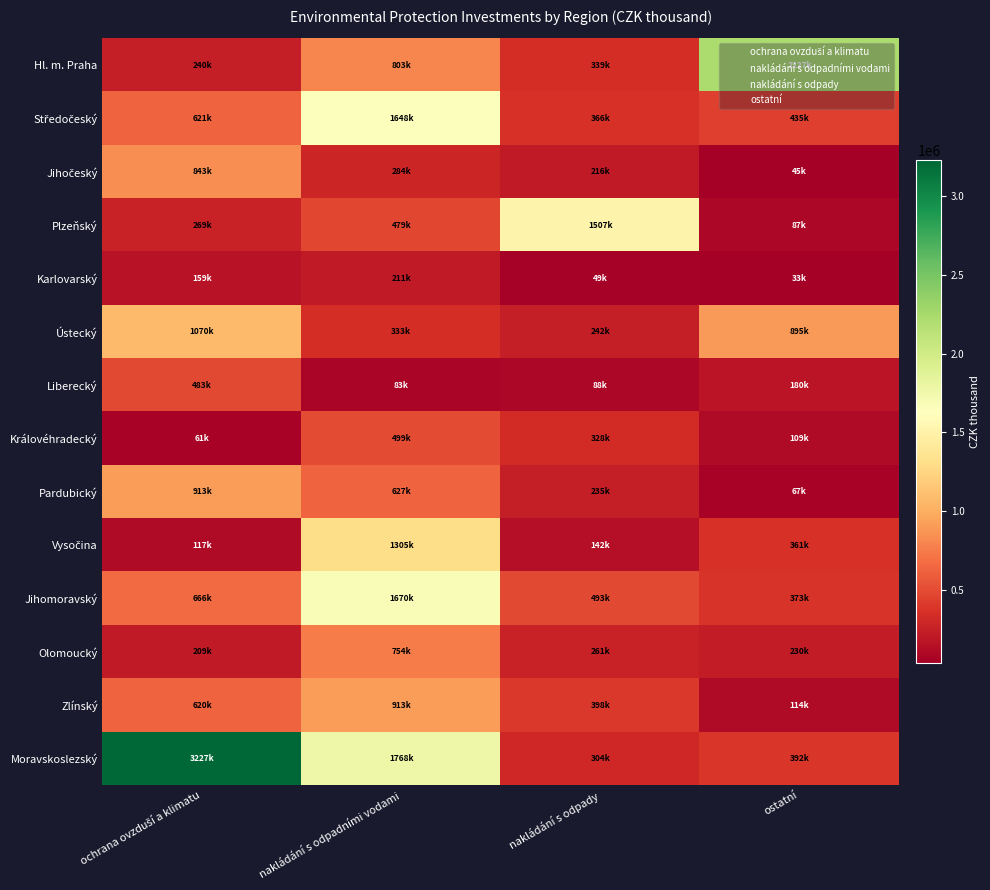

Between ostatní and nakládání s odpady, which is larger?

ostatní